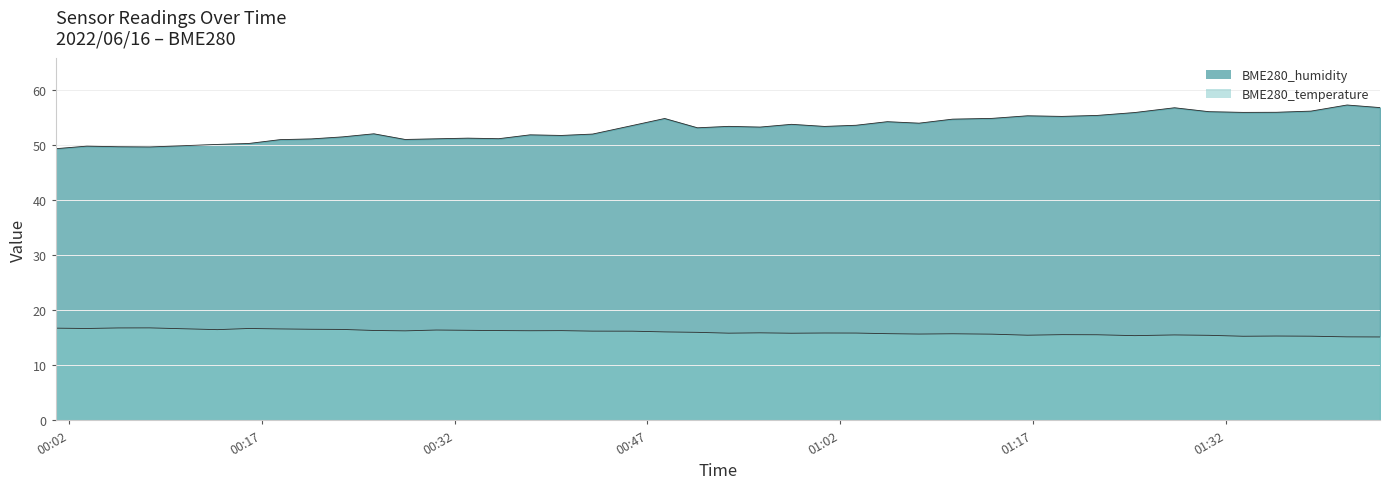

How many data points in BME280_humidity are above 53?

23